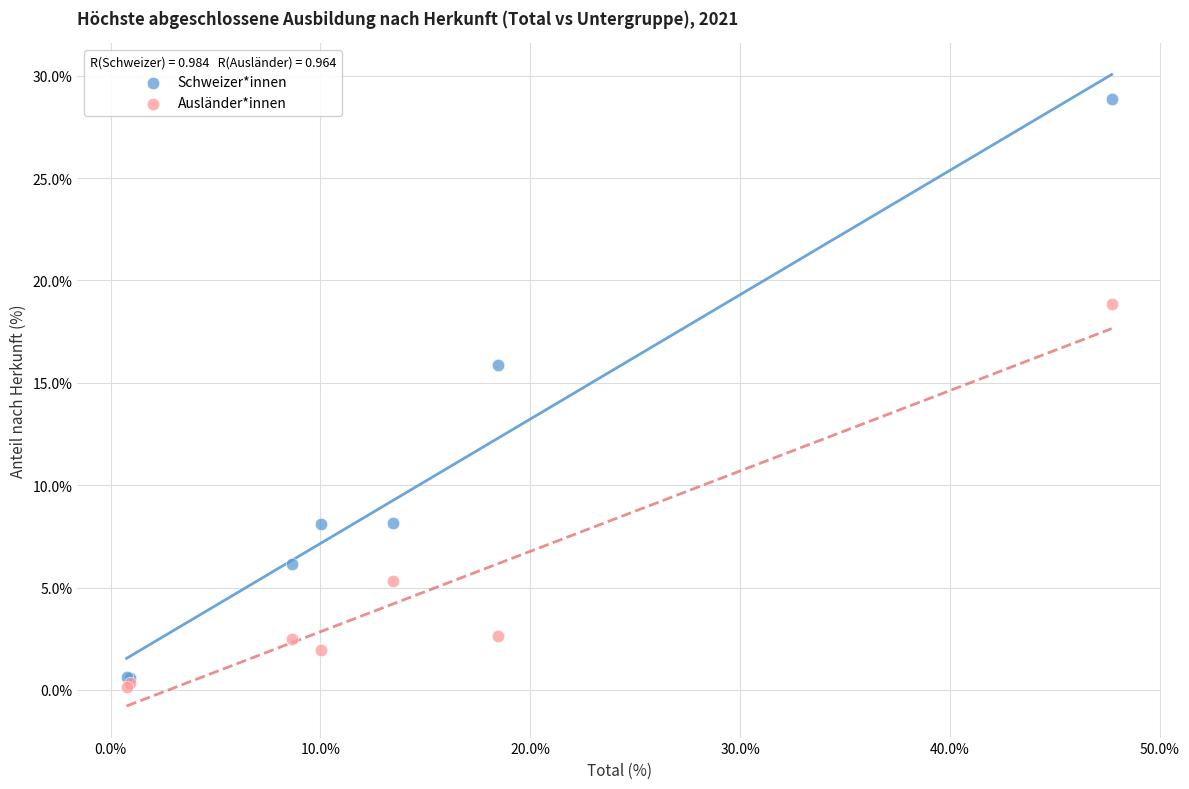

In the Schweizer*innen series, what Y value is closest to 14?

15.9